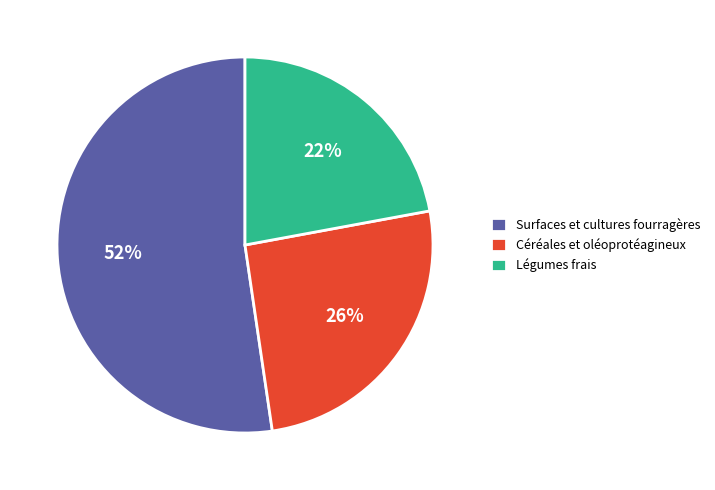

Rank the categories by value from highest to lowest.

Surfaces et cultures fourragères, Céréales et oléoprotéagineux, Légumes frais